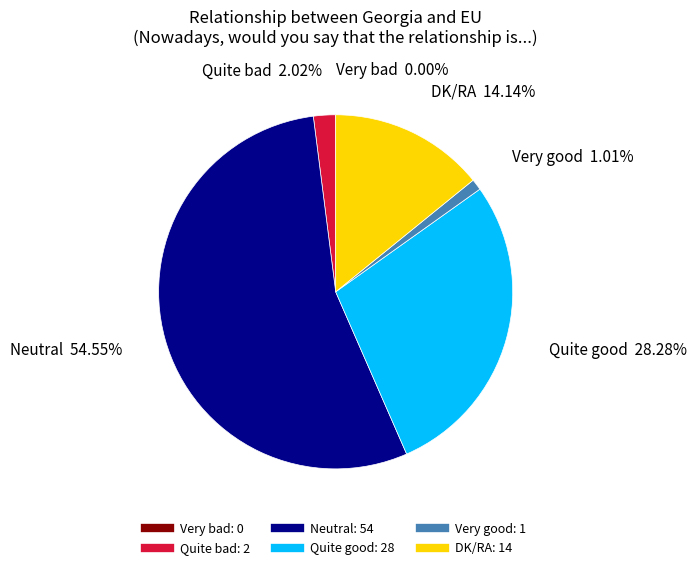

To the nearest percent, what portion does Quite bad represent?

2%